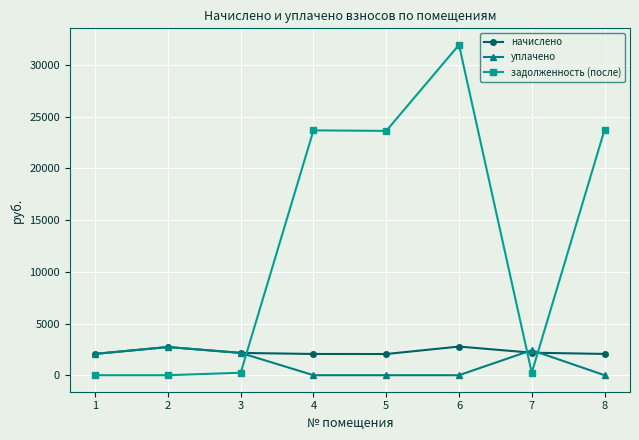

The задолженность (после) series shows 35162.4 at 5. True or false?

False